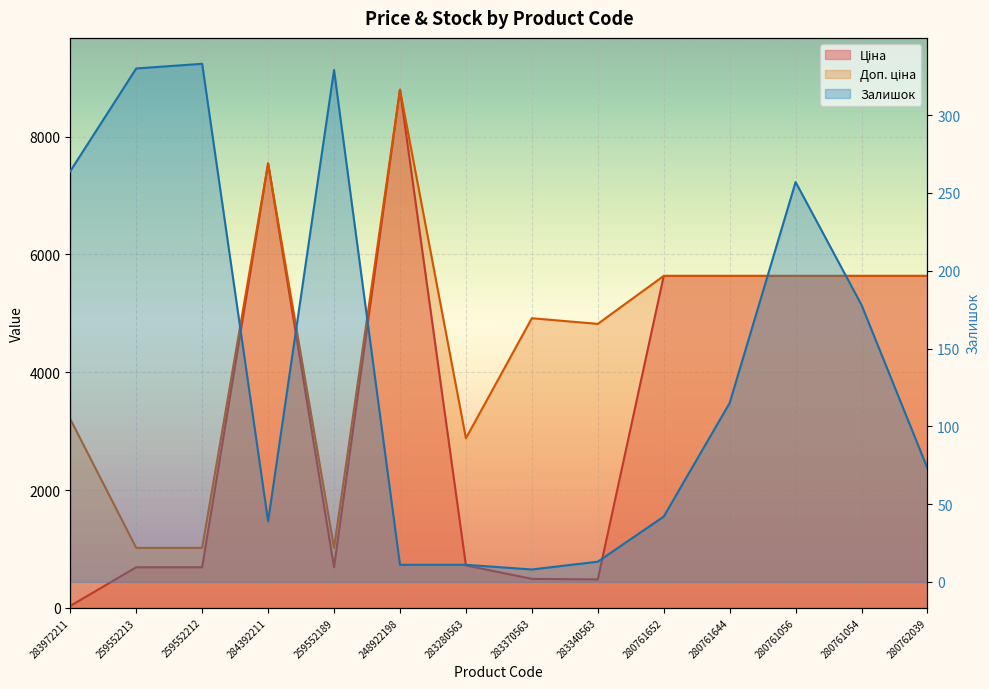

What is the label of the 8th point from the right?

283280563